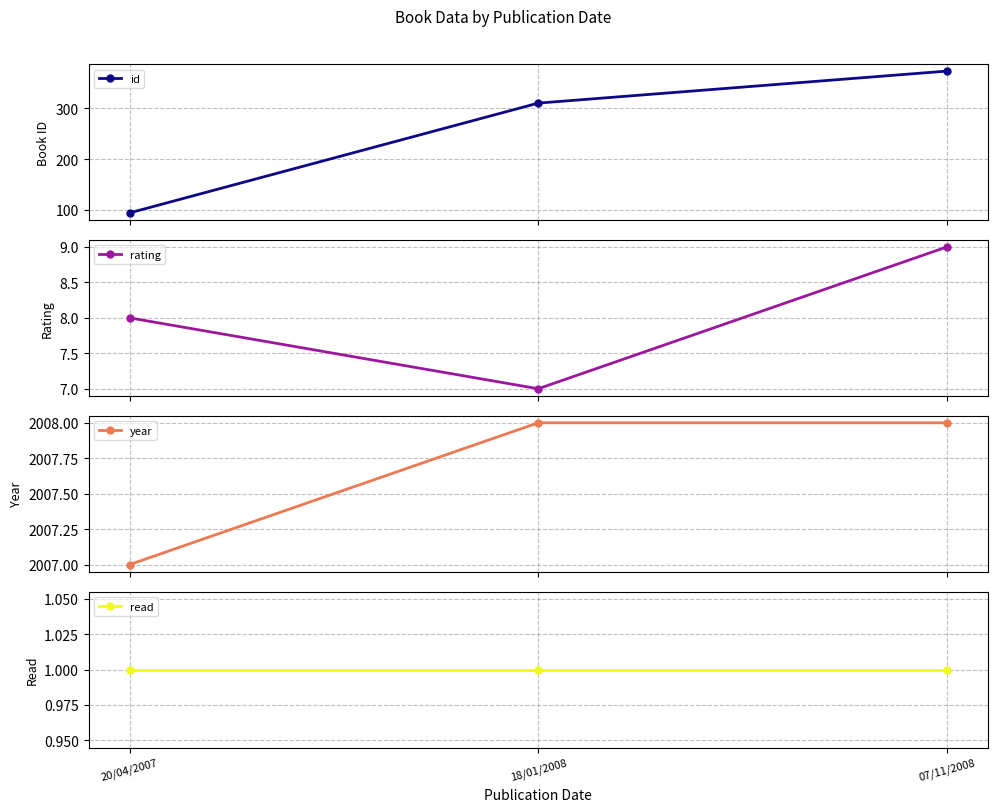

Where does the id series first go above 310?

07/11/2008